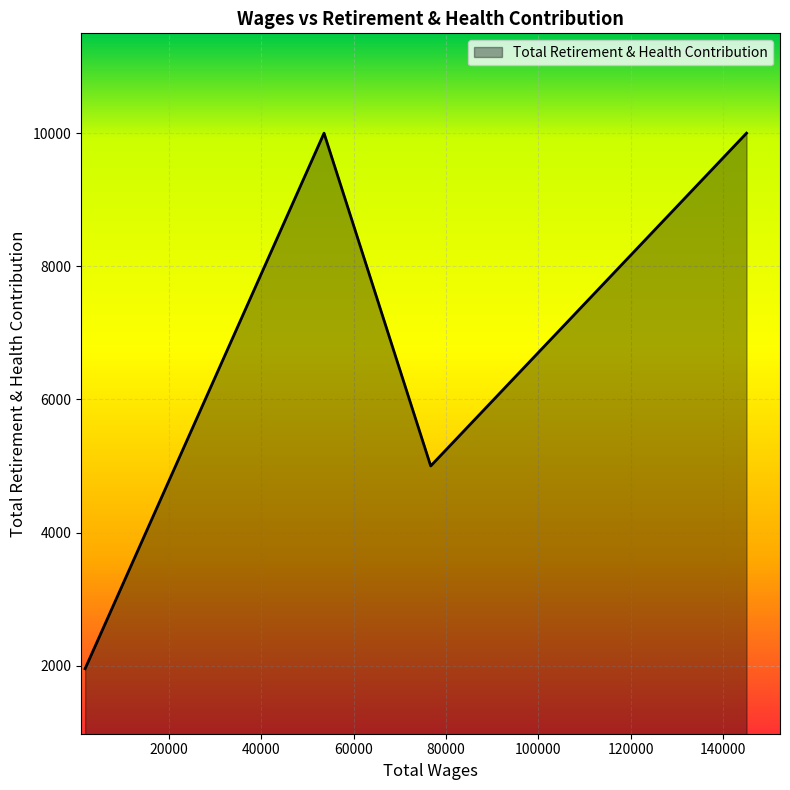

What is the minimum value shown in the chart?

1954